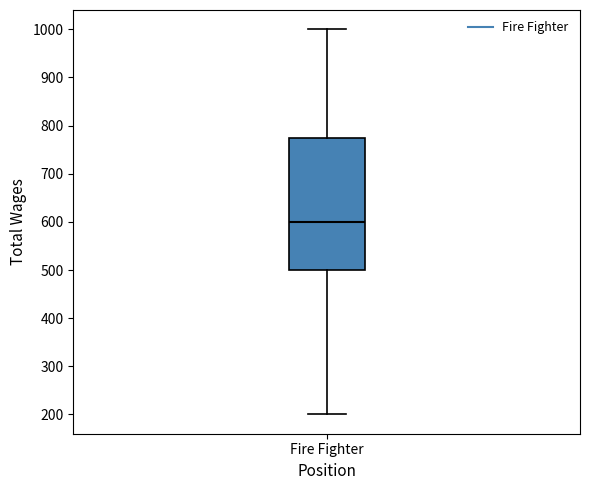

Transcribe this box plot: give where the median line is, the range the box spans, and where the two whiskers end, as read against the y-axis. The values are not printed on the chart, so give them approximately, as read against the axis.

median 600, box 500 to 780, whiskers 200 to 1000